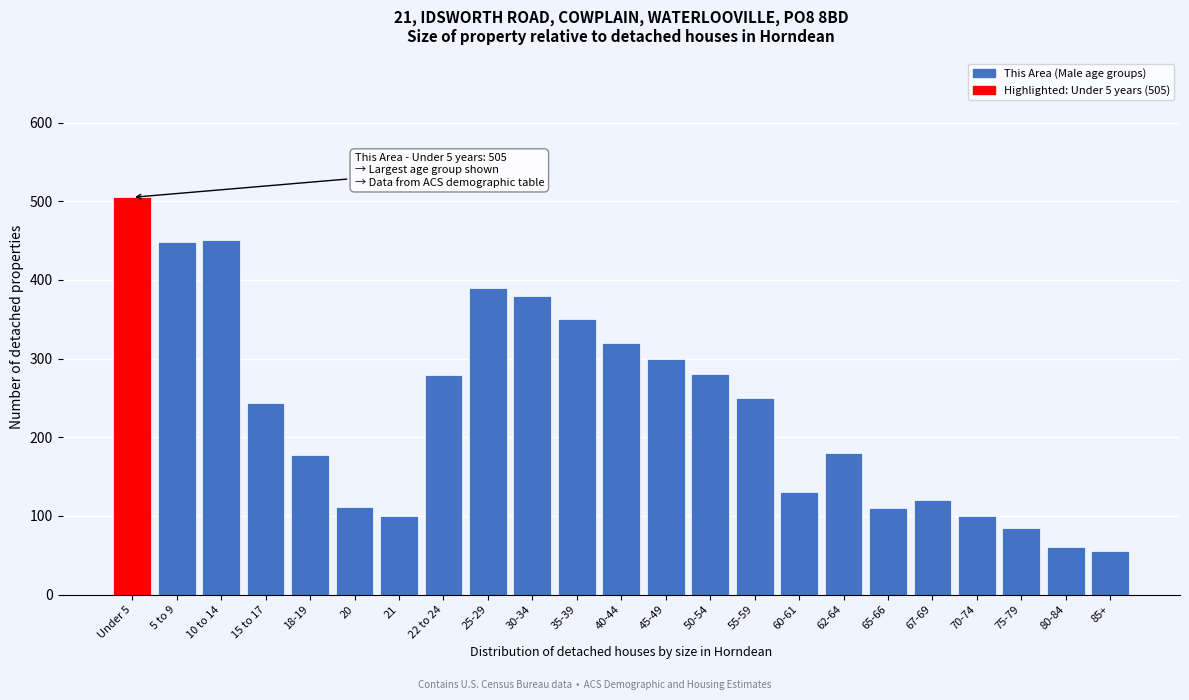

The value at 62-64 is 180. True or false?

True